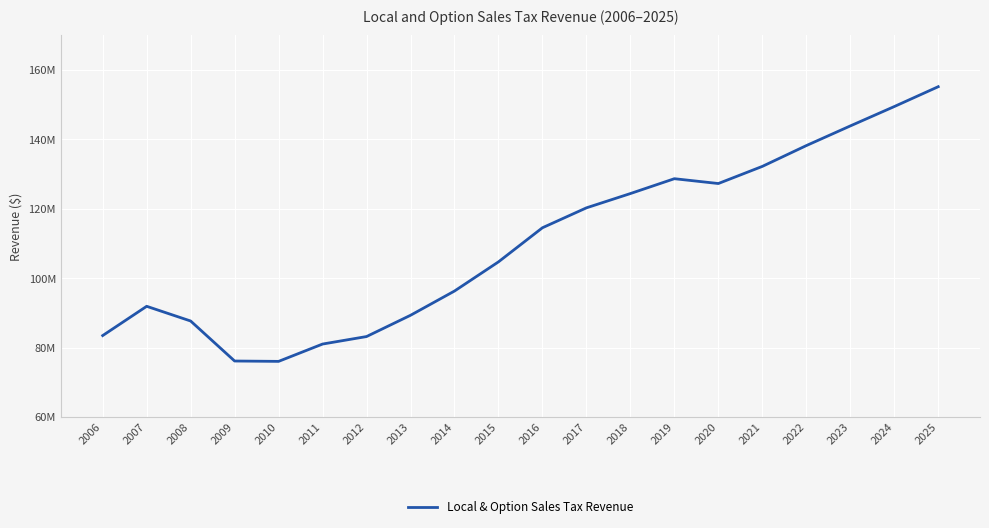

Reading left to right, what are all the values shown in this chart?

2006=83477704.4	2007=91912631.2	2008=87672895.9	2009=76142480.2	2010=76040263.2	2011=81032753.4	2012=83194188.9	2013=89323495.4	2014=96310935.0	2015=104719894.3	2016=114549696.0	2017=120286040.0	2018=124405026.0	2019=128684559.0	2020=127294766.0	2021=132233803.0	2022=138223994.0	2023=143891178.0	2024=149474155.0	2025=155199015.0